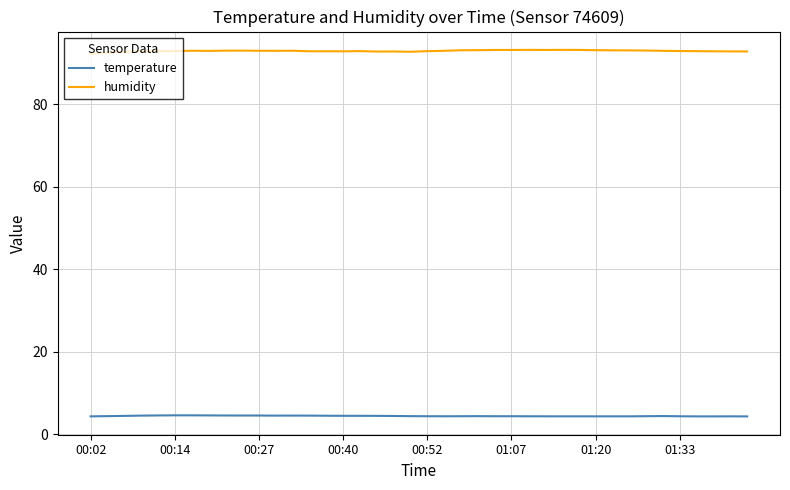

List the series in order of their overall mean, lowest first.

temperature, humidity